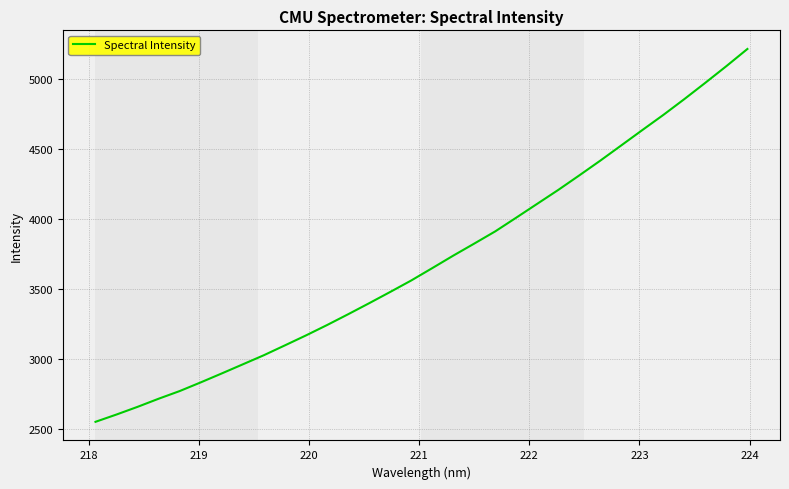

What is the smallest value displayed?

2550.8